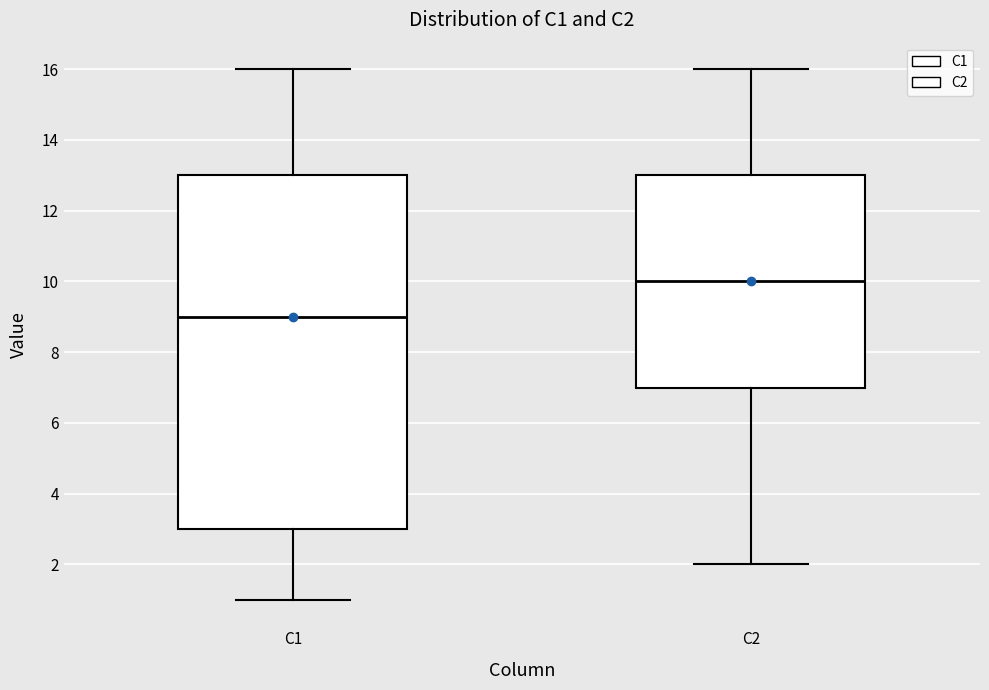

Which box's median line is the lowest?

C1